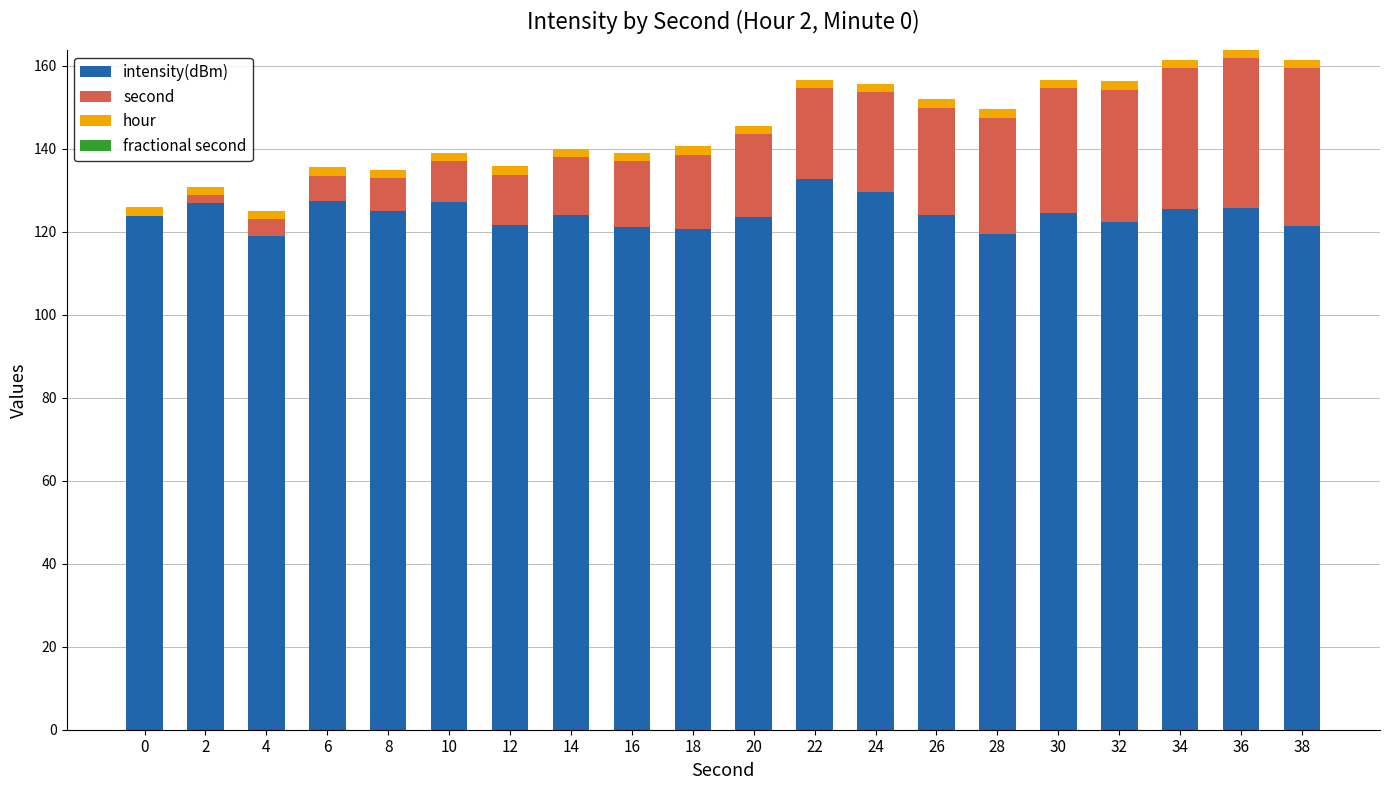

What is the sum of all intensity(dBm) values?

2486.2